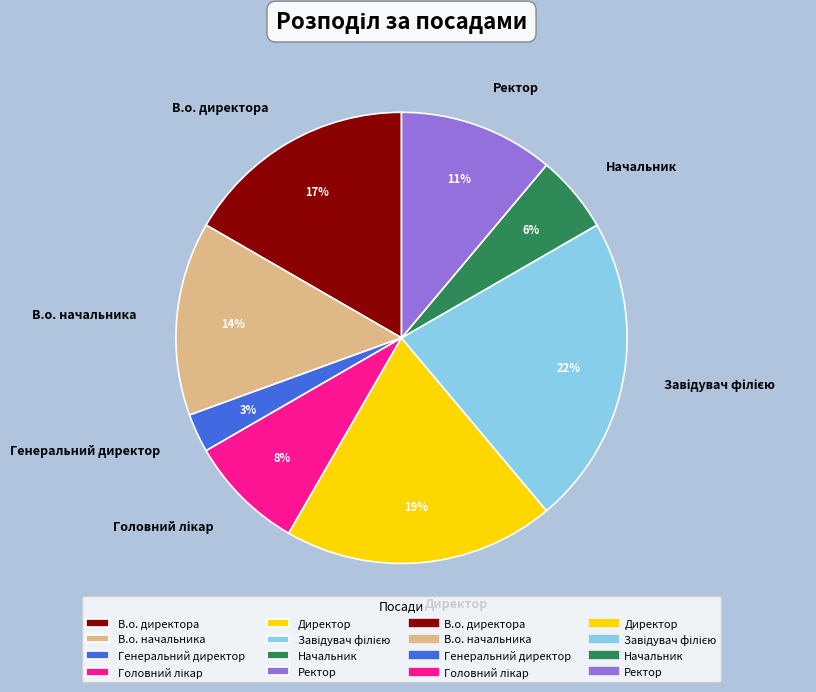

The В.о. начальника slice represents 14% of the pie. True or false?

True